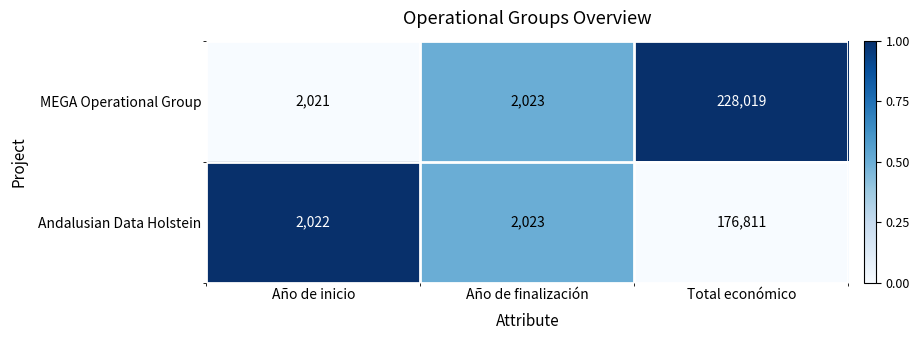

Which series has the largest total across all categories?

MEGA Operational Group